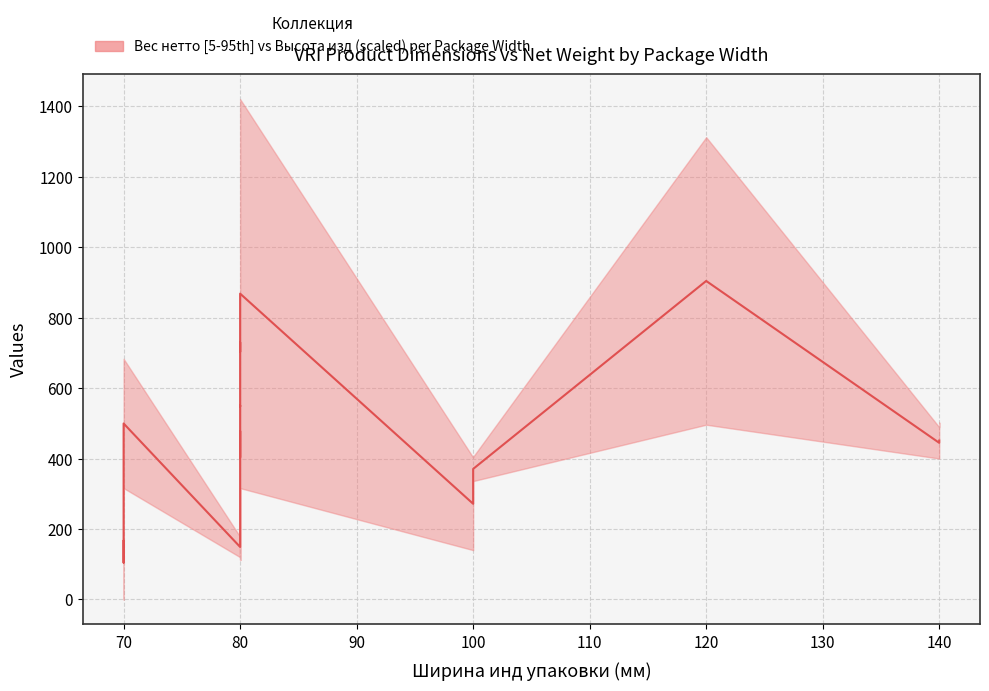

What is the label of the 14th point from the left?

140